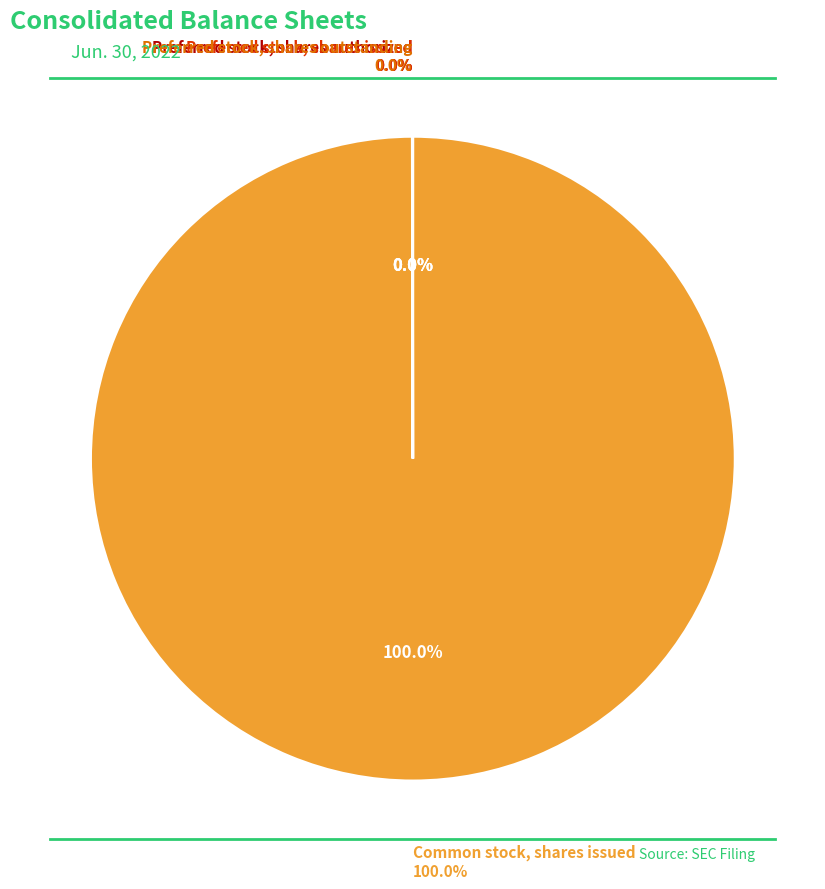

Which slice is the smallest?

Preferred stock, shares authorized